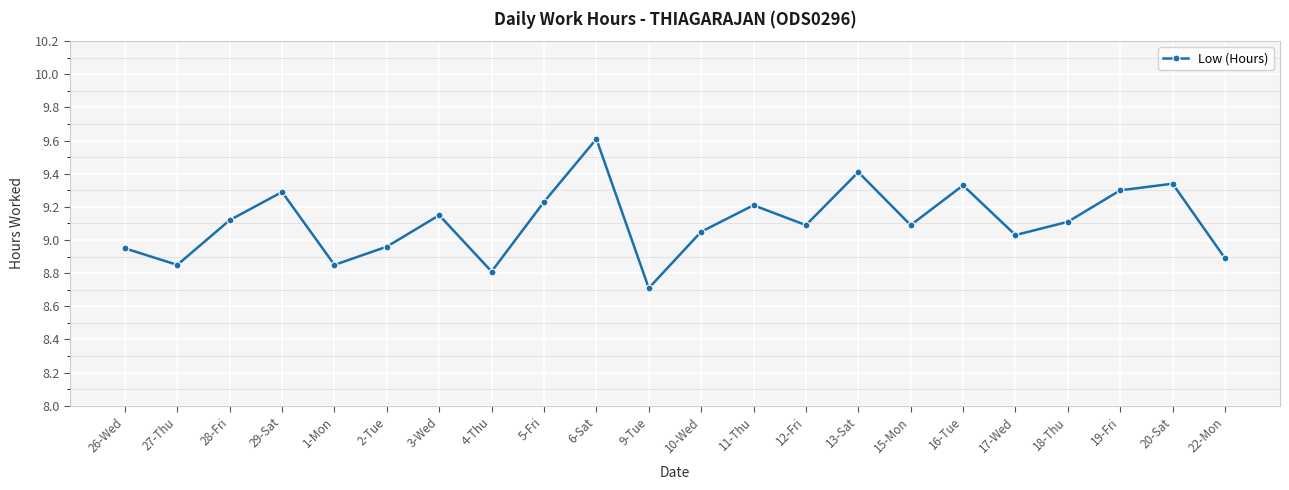

Which label corresponds to the smallest value in the chart?

9-Tue